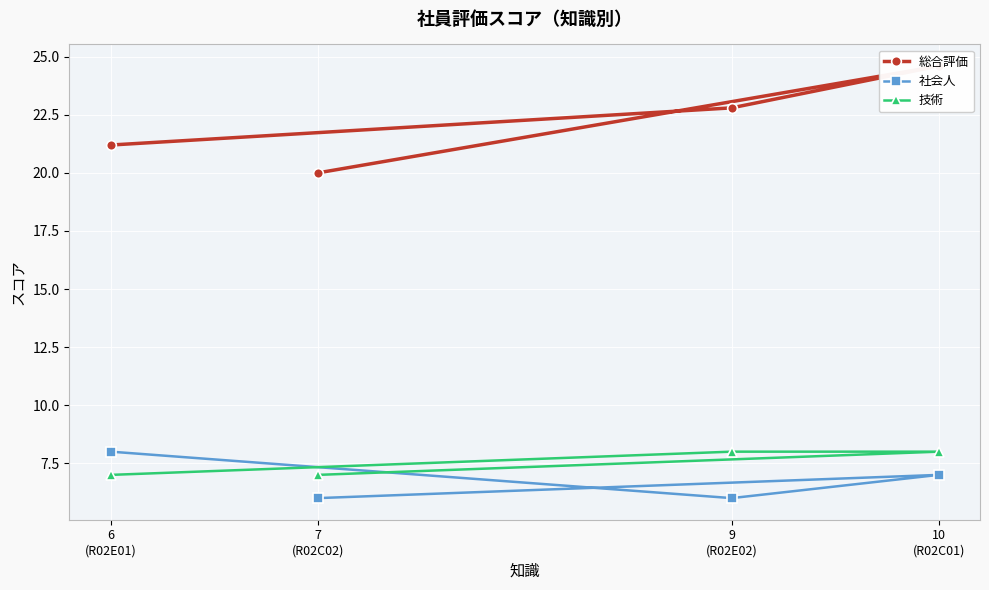

The 社会人 series shows 6.0 at 7
(R02C02). True or false?

True